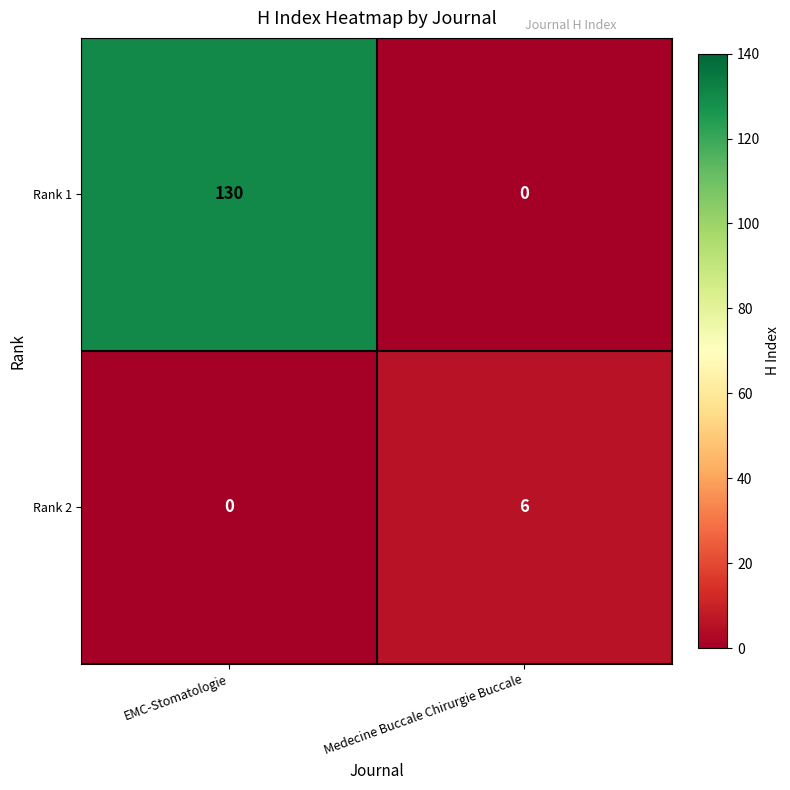

Which series changed the most between EMC-Stomatologie and Medecine Buccale Chirurgie Buccale?

Rank 1